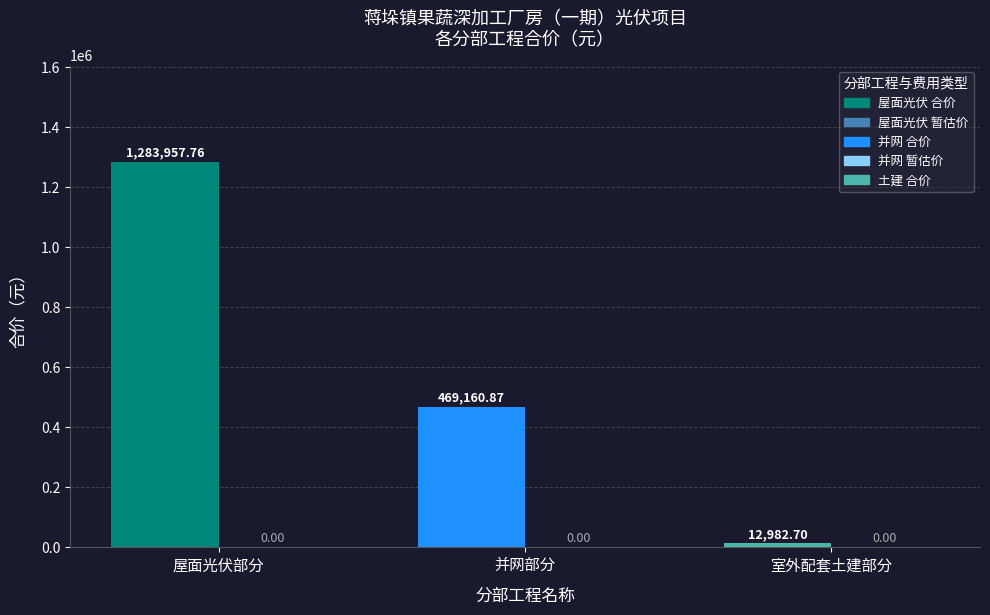

Rank the categories by value from highest to lowest.

屋面光伏部分, 并网部分, 室外配套土建部分